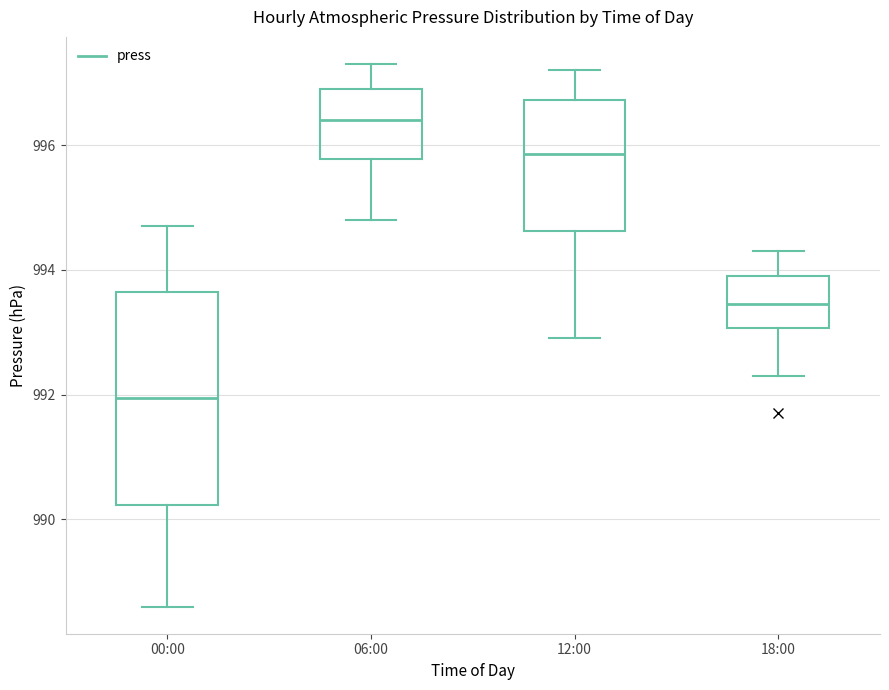

Reading left to right, transcribe this box plot: for each box, give where its median line is, the range the box spans, and where its two whiskers end, as read against the y-axis. The values are not printed on the chart, so give them approximately, as read against the axis.

00:00: median 992.0, box 990.2 to 993.6, whiskers 988.6 to 994.8
06:00: median 996.4, box 995.8 to 997.0, whiskers 994.8 to 997.4
12:00: median 995.8, box 994.6 to 996.8, whiskers 993.0 to 997.2
18:00: median 993.4, box 993.0 to 994.0, whiskers 992.4 to 994.4